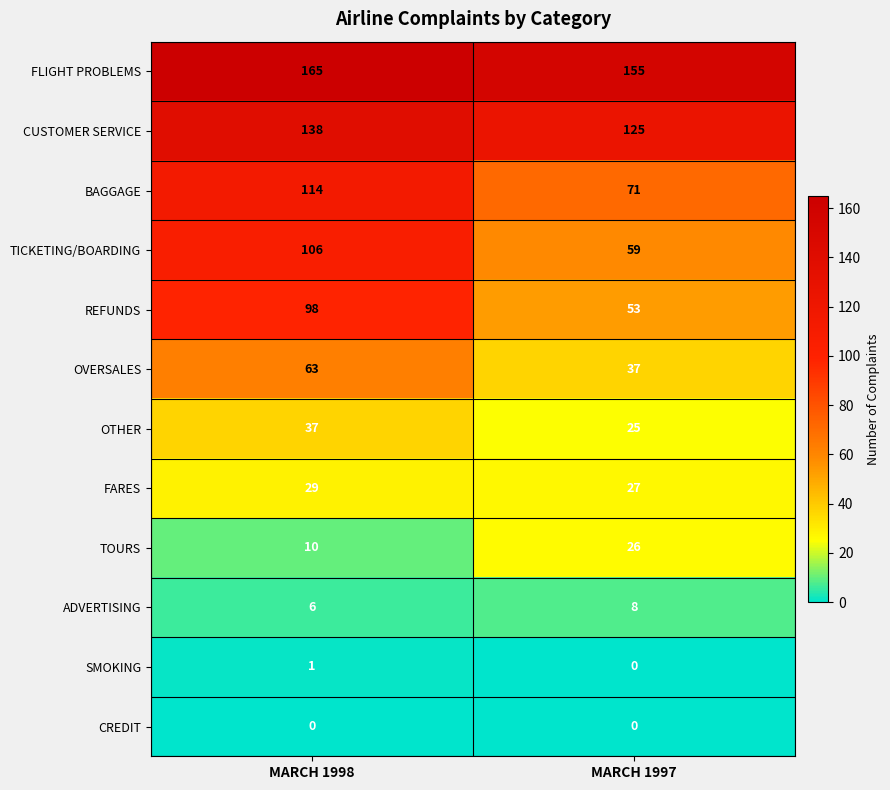

What is the total value across all series at MARCH 1998?

767